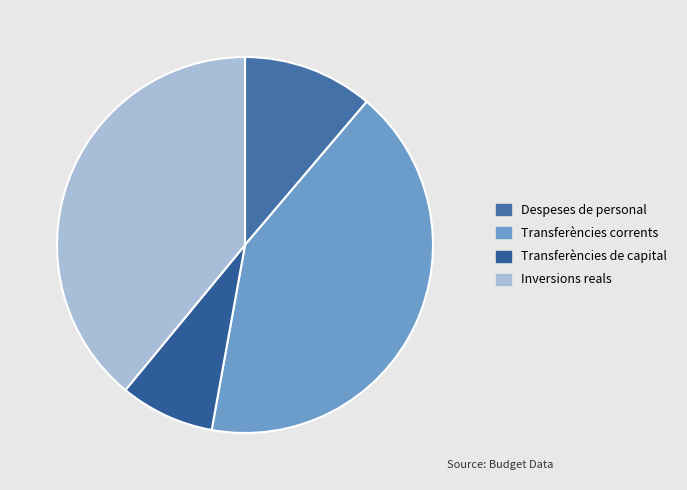

Count the number of slices in the pie.

4